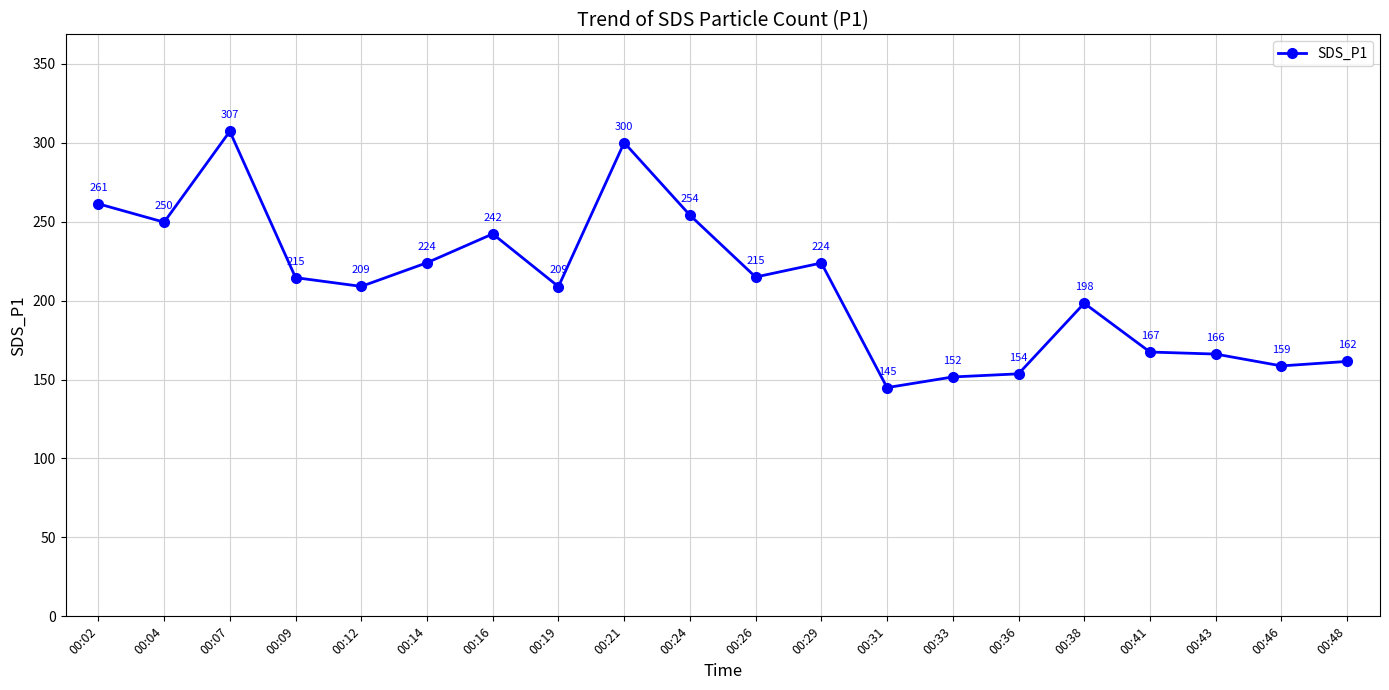

What is the value of the 19th point from the left?

158.7